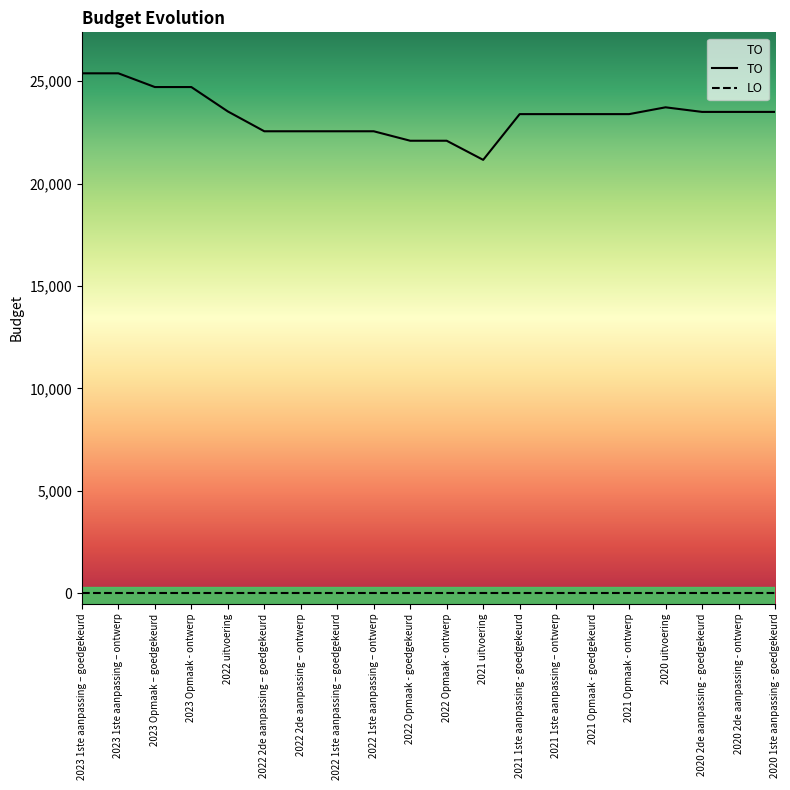

What is the maximum value shown in the chart?

25380